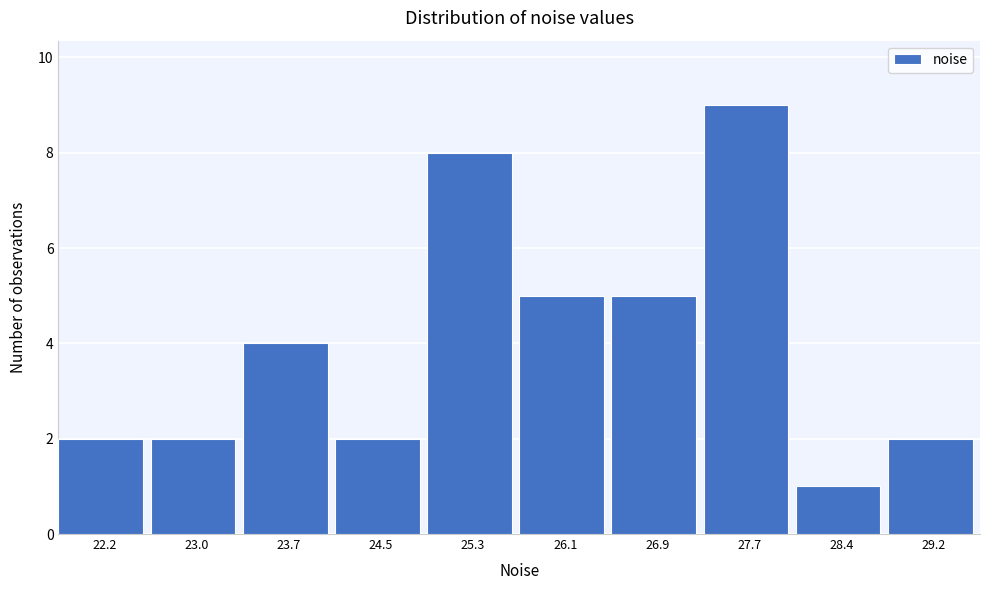

Reading left to right, extract all data points from this chart.

22.2=2	23.0=2	23.7=4	24.5=2	25.3=8	26.1=5	26.9=5	27.7=9	28.4=1	29.2=2